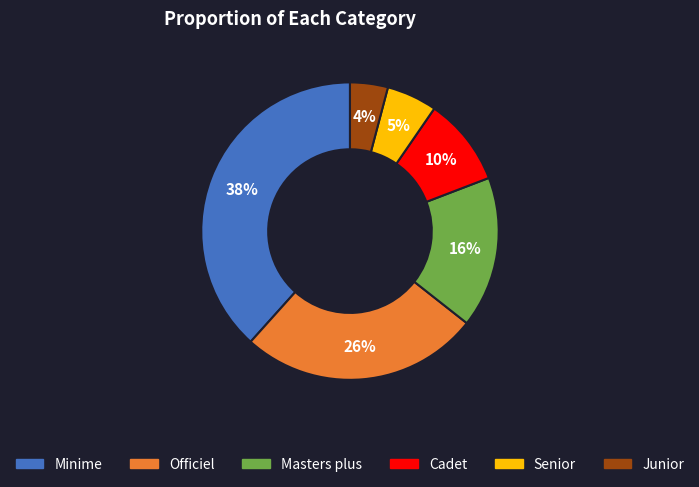

What is the smallest slice in the pie chart?

Junior